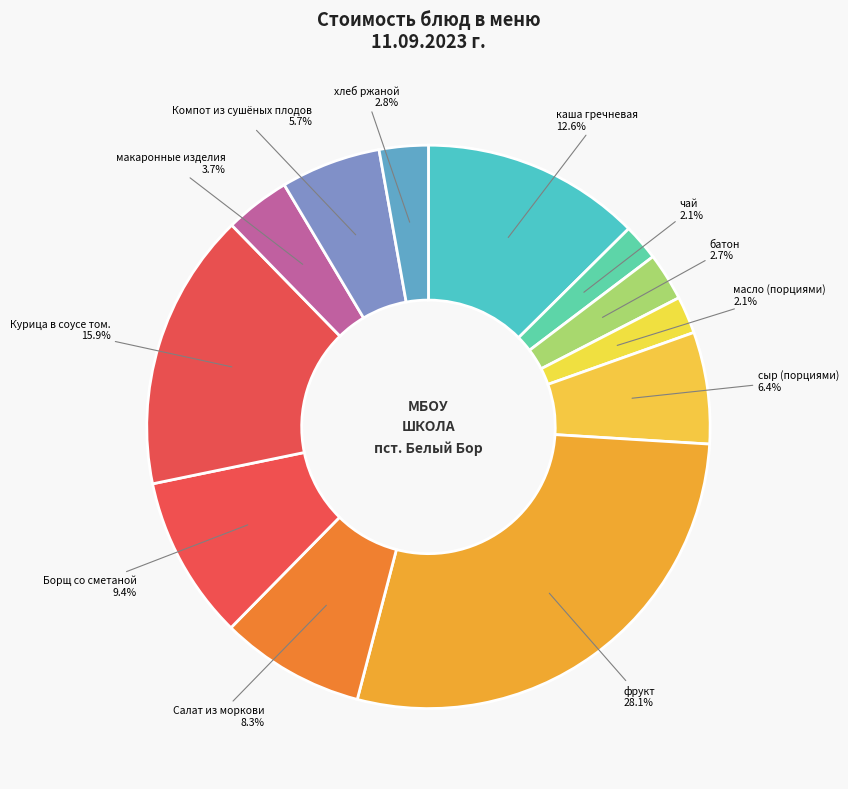

Count the number of slices in the pie.

12